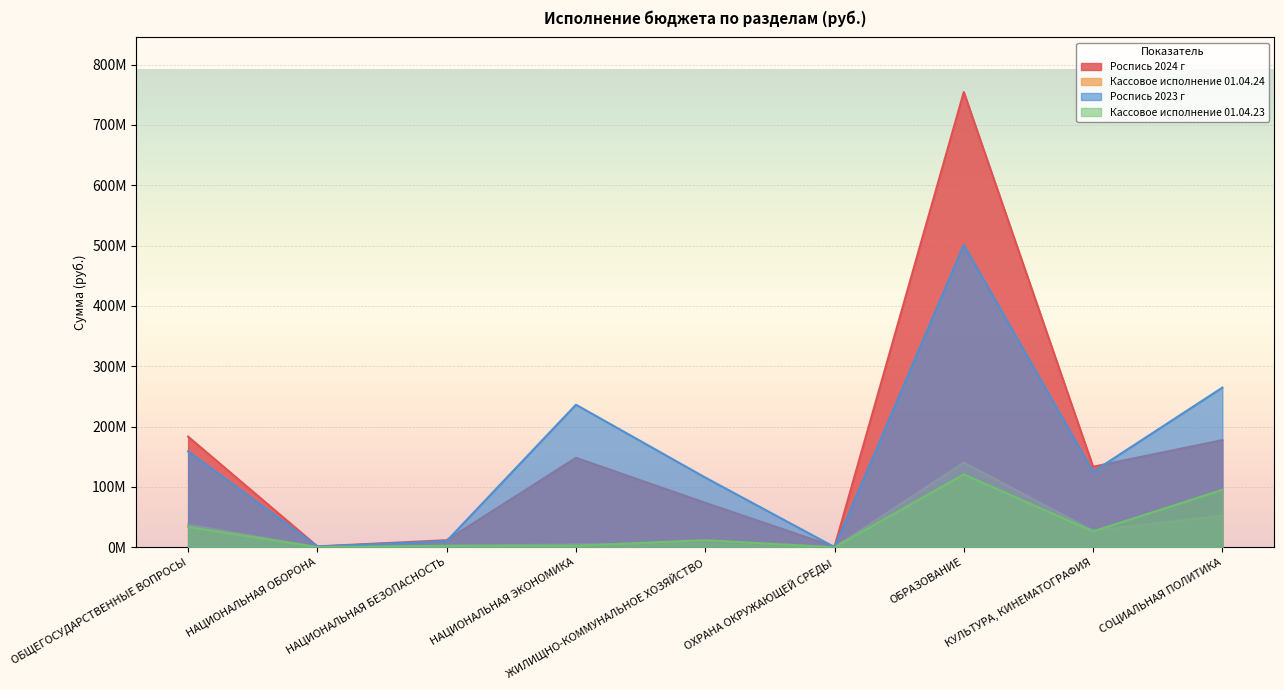

What is the difference between the maximum and minimum values in the Роспись 2024 г series?

753744289.4